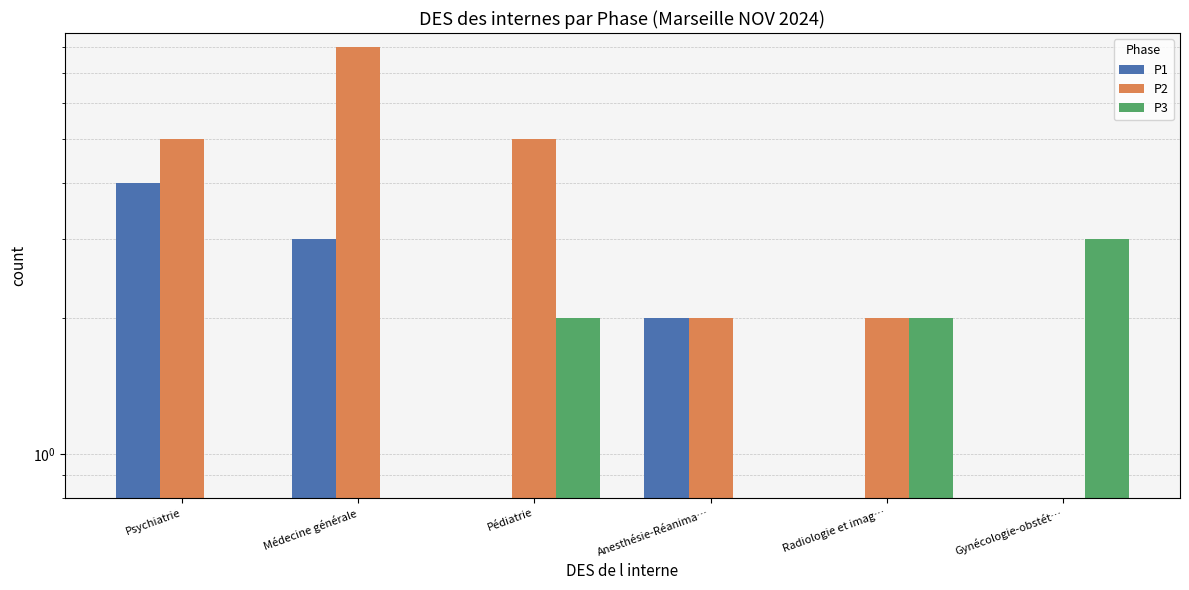

Is the value of P2 at Médecine générale greater than the value of P1 at Psychiatrie?

Yes